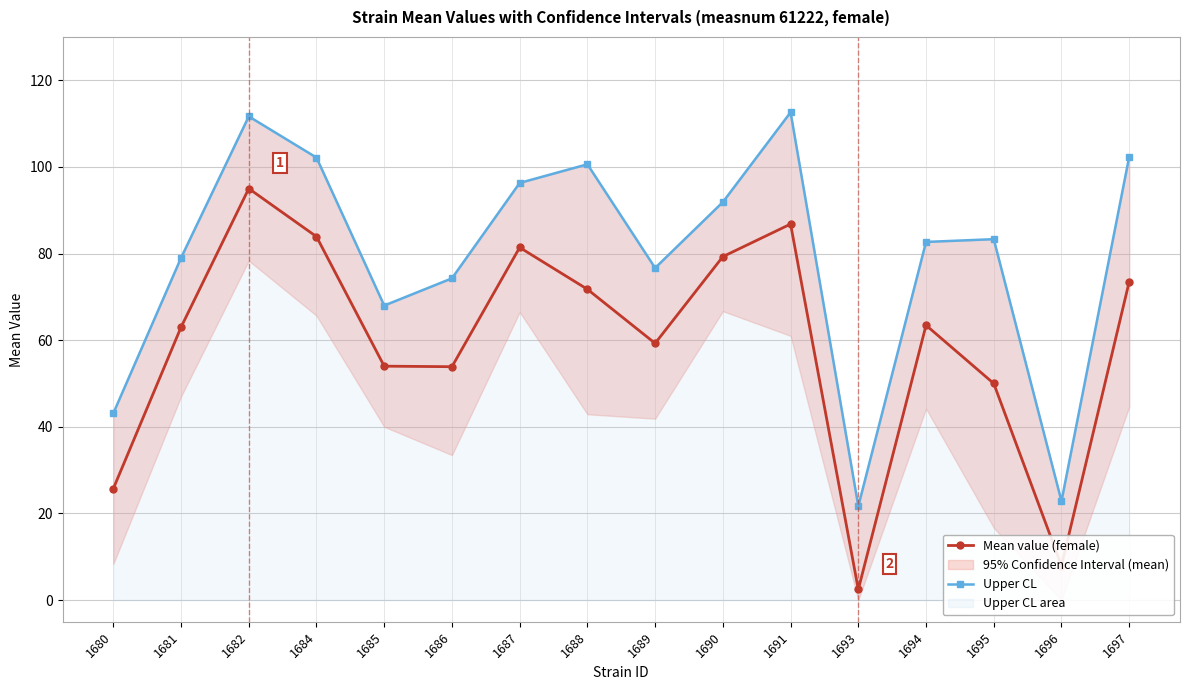

At which category does Upper CL reach its first local peak?

1682